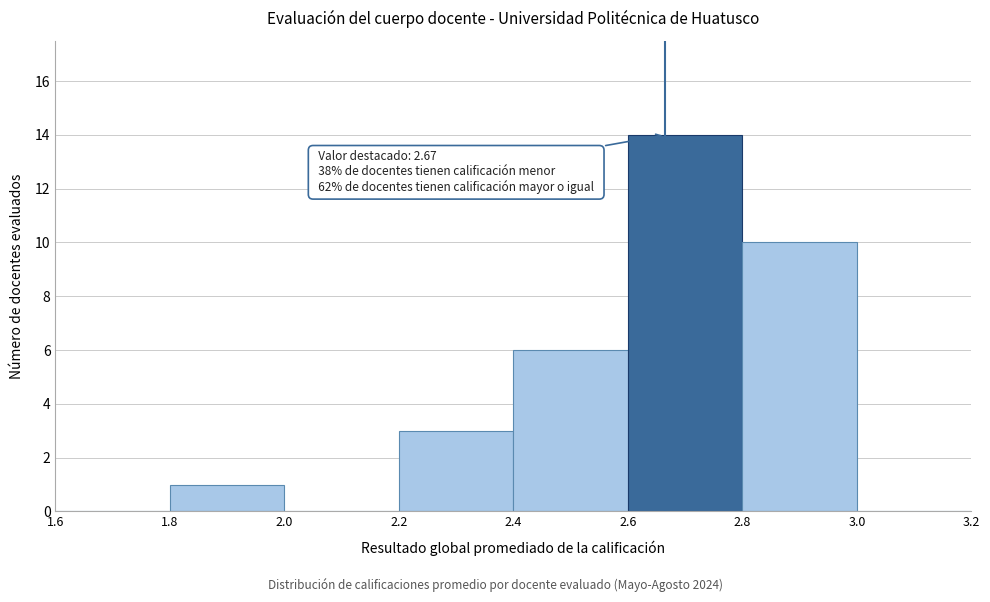

Which range on the x-axis has the tallest bar?

2.6 to 2.8